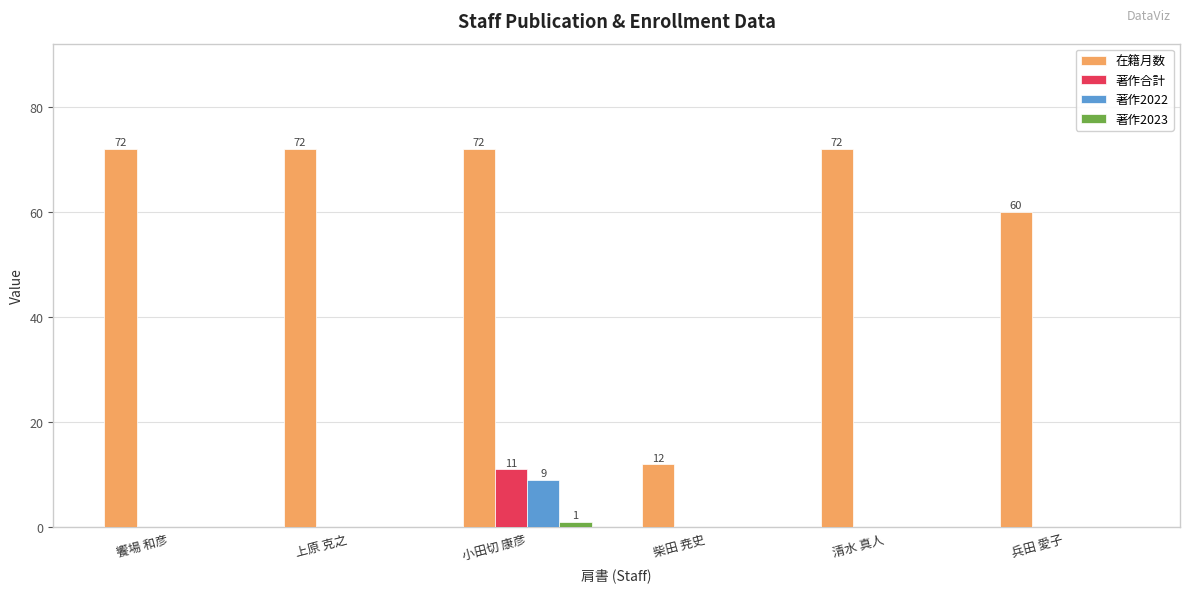

The 在籍月数 series shows 19 at 清水 真人. True or false?

False